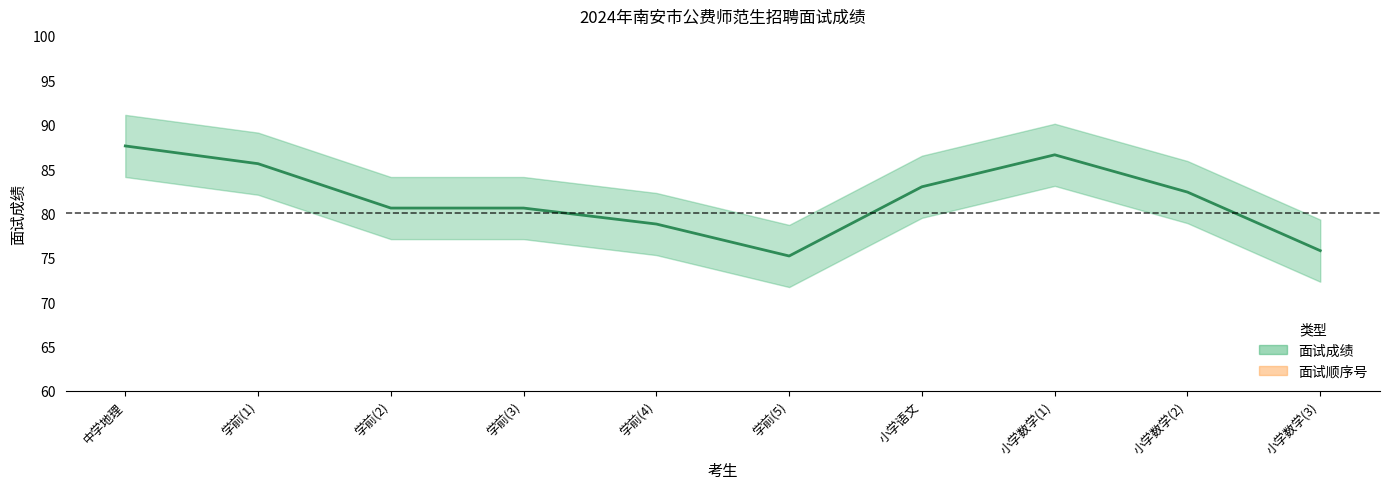

At which category does 面试顺序号 reach its first local peak?

学前(3)